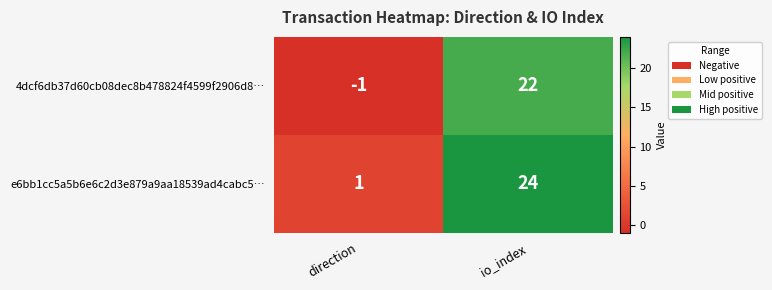

Rank the series by their average value, from lowest to highest.

4dcf6db37d60cb08dec8b478824f4599f2906d8…, e6bb1cc5a5b6e6c2d3e879a9aa18539ad4cabc5…